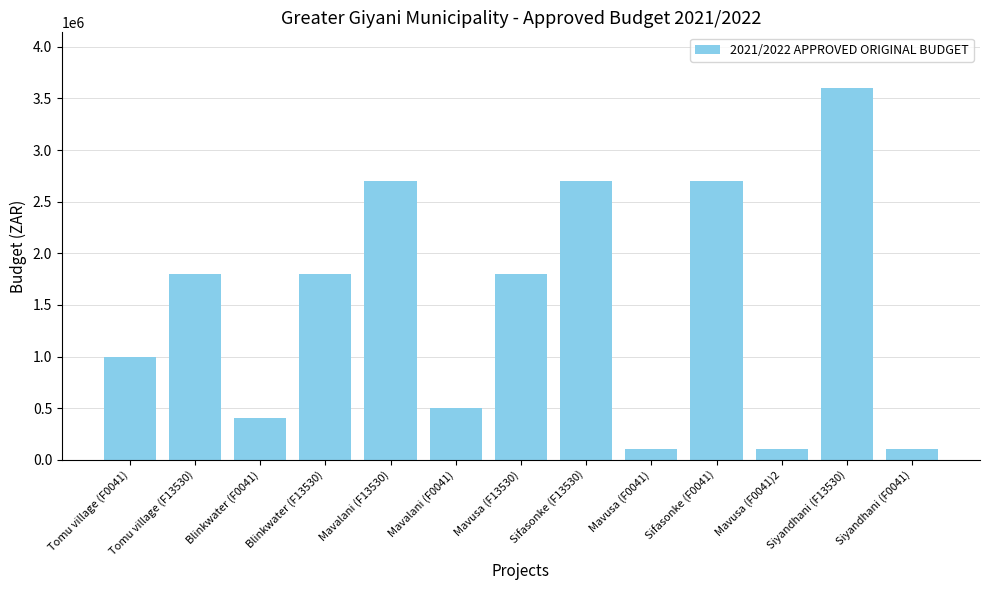

What is the change in value from Mavusa (F13530) to Siyandhani (F13530)?

+1800000